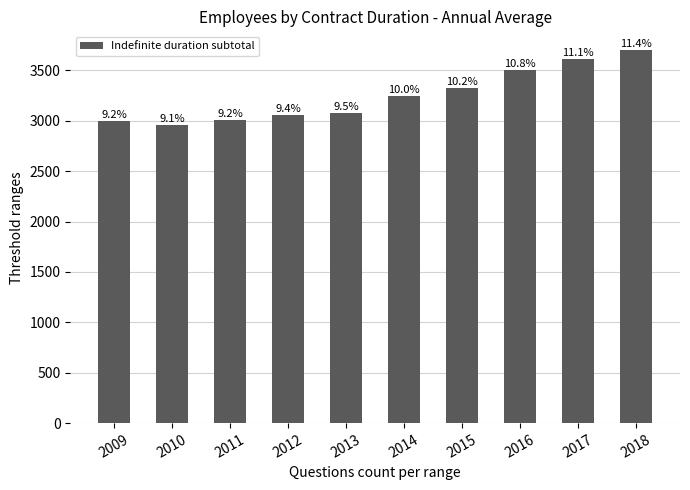

How many bars are there in total?

10